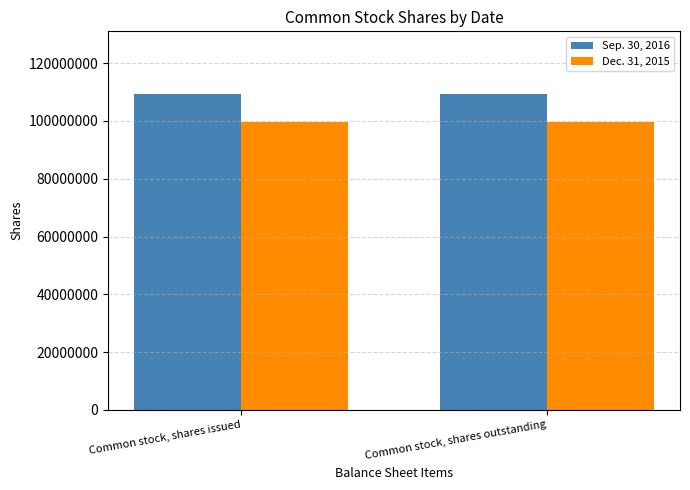

What is the average value of the Dec. 31, 2015 series?

99531034